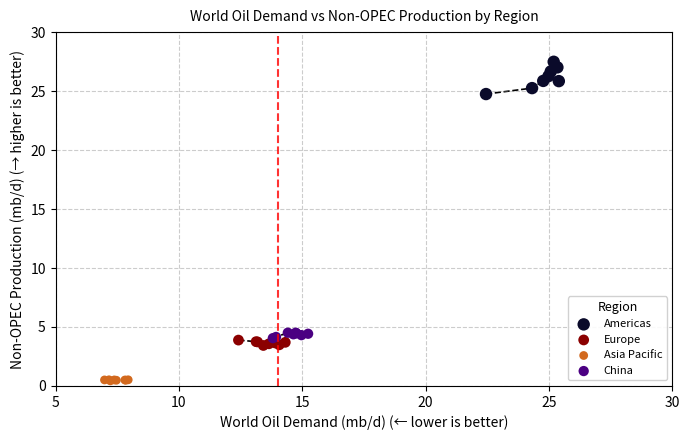

Which series contains the lowest Y value?

Asia Pacific